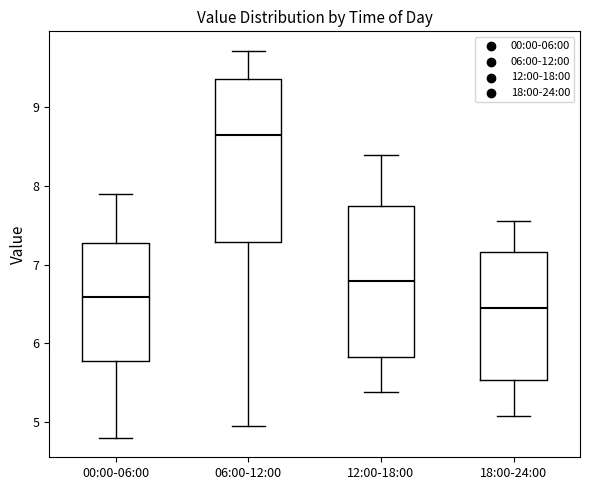

Which box's median line is the lowest?

18:00-24:00